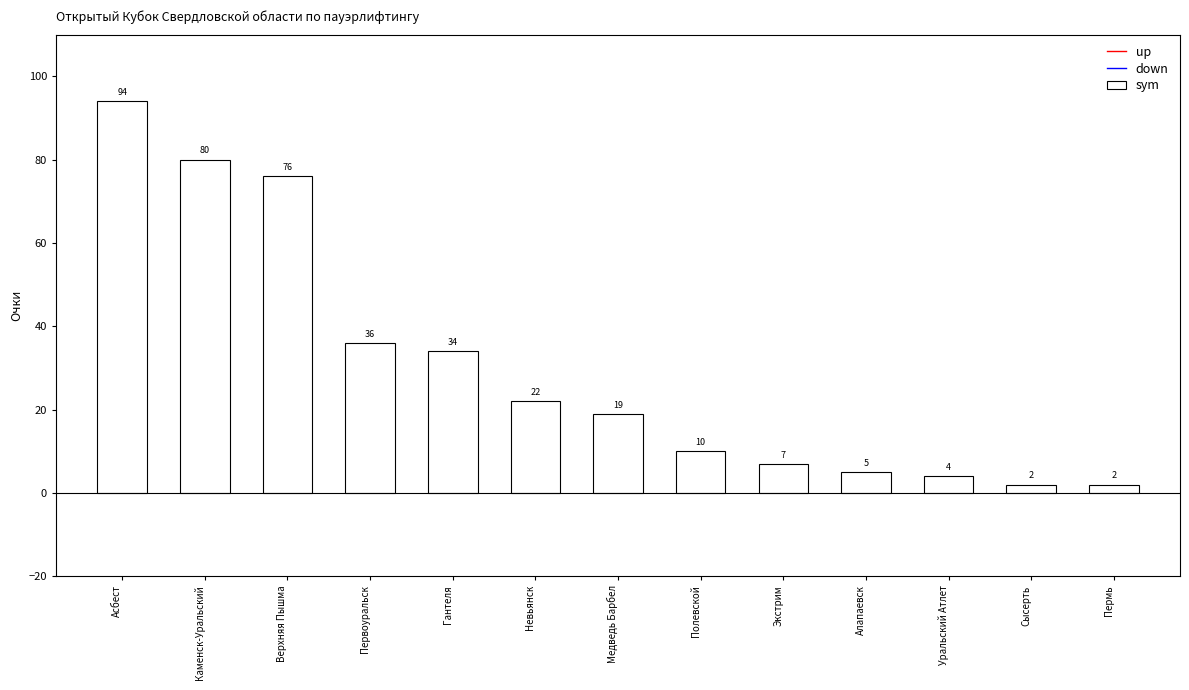

Reading right to left, extract all data points from this chart.

2	2	4	5	7	10	19	22	34	36	76	80	94